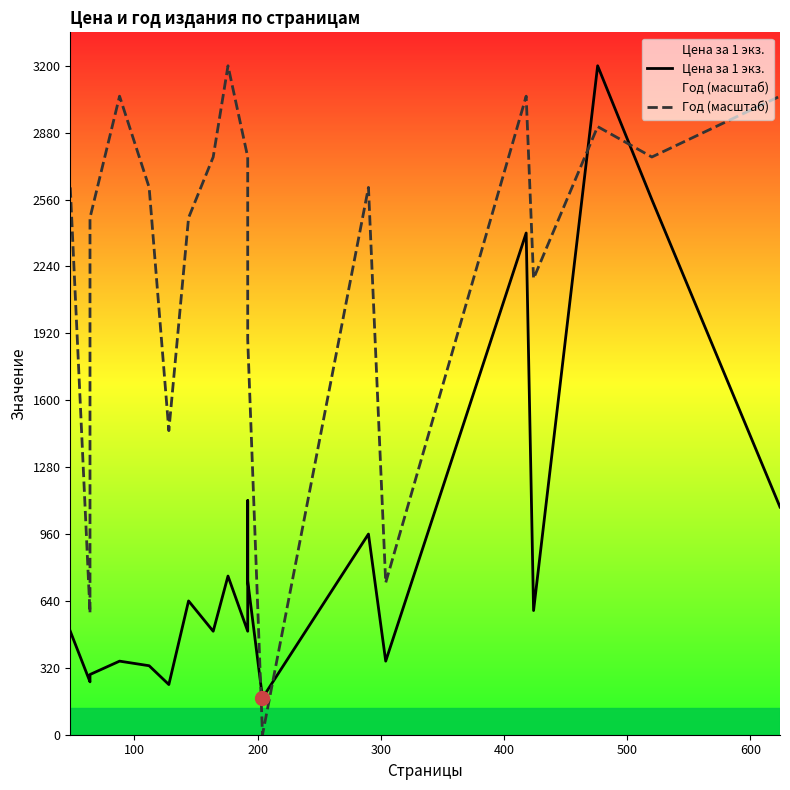

How many interior local valleys does the Год (масштаб) series have?

6